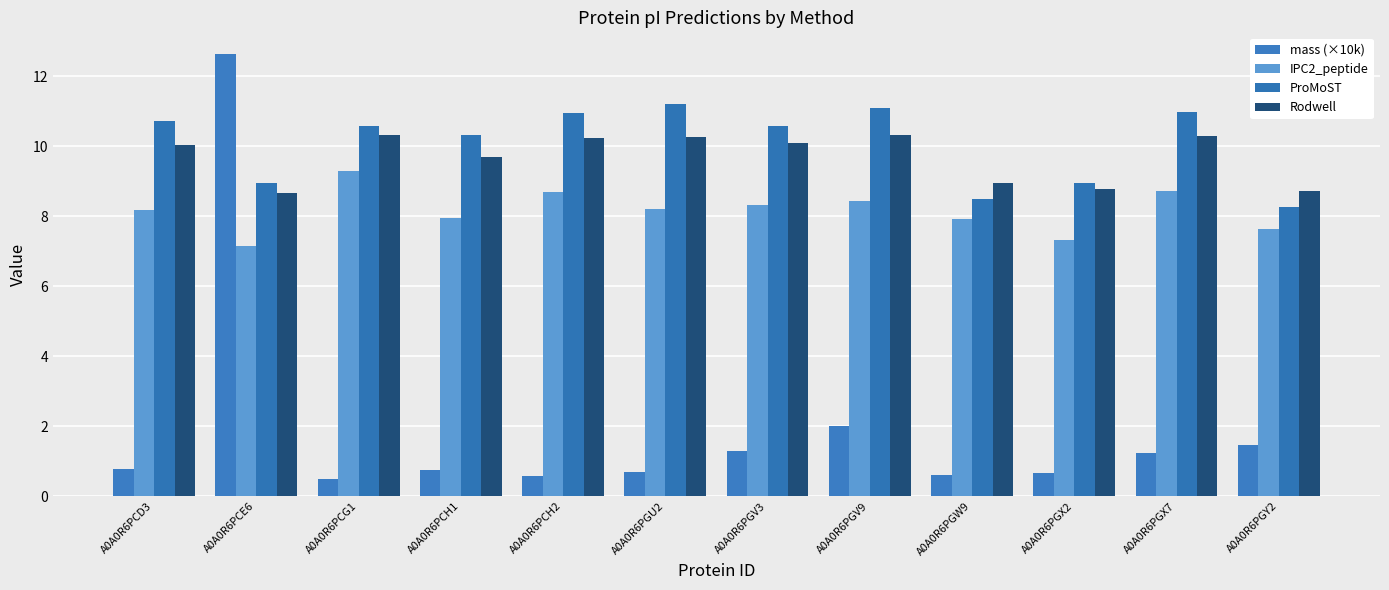

What is the label of the 2nd bar from the left?

A0A0R6PCE6